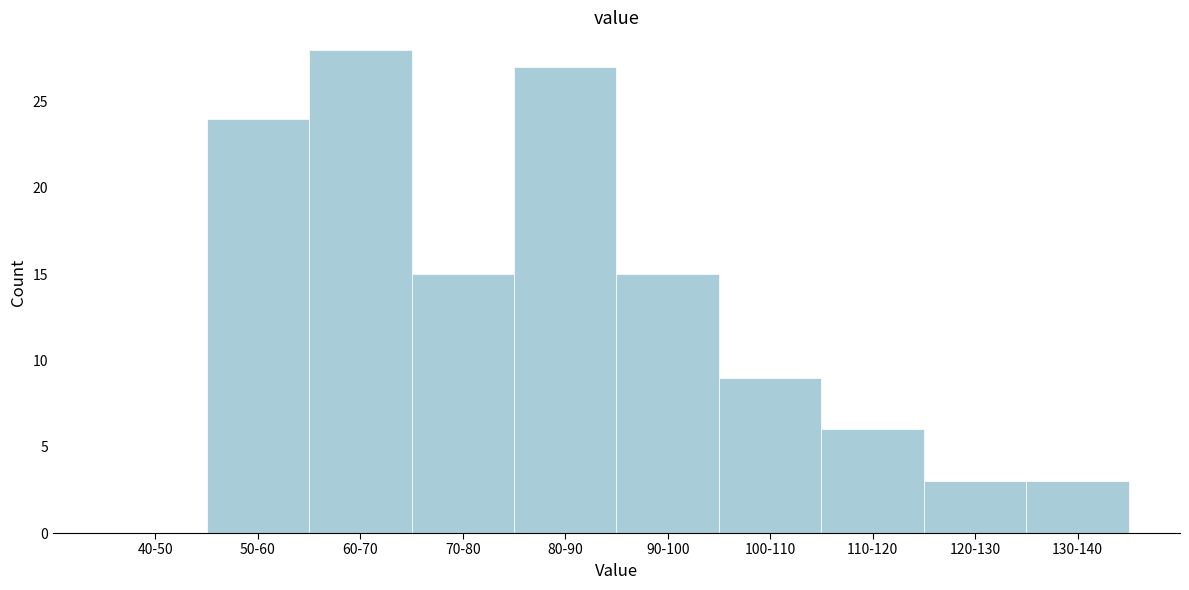

Reading left to right, extract all data points from this chart.

40-50=0	50-60=24	60-70=28	70-80=15	80-90=27	90-100=15	100-110=9	110-120=6	120-130=3	130-140=3